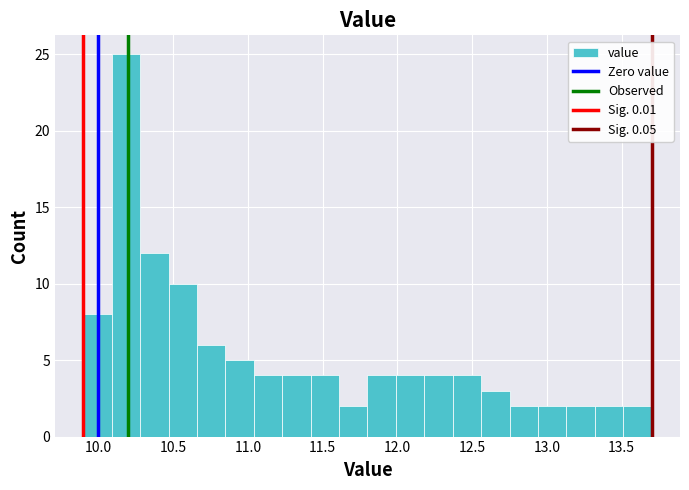

Around what value on the x-axis is the tallest bar? Give the approximate position of its centre, as read against the axis.

10.20